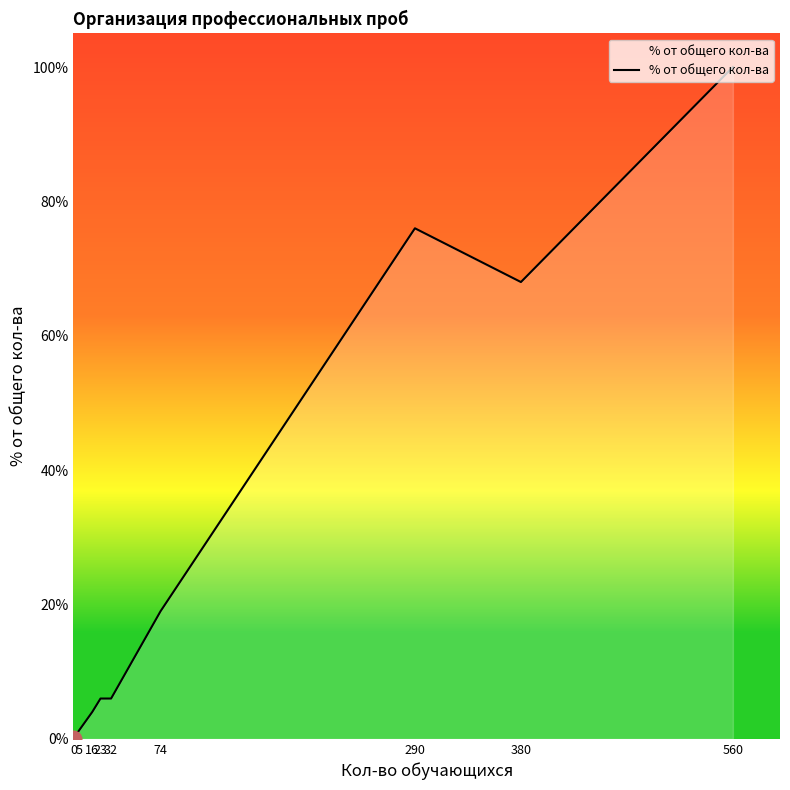

Does the chart display data point markers on the line(s)?

No